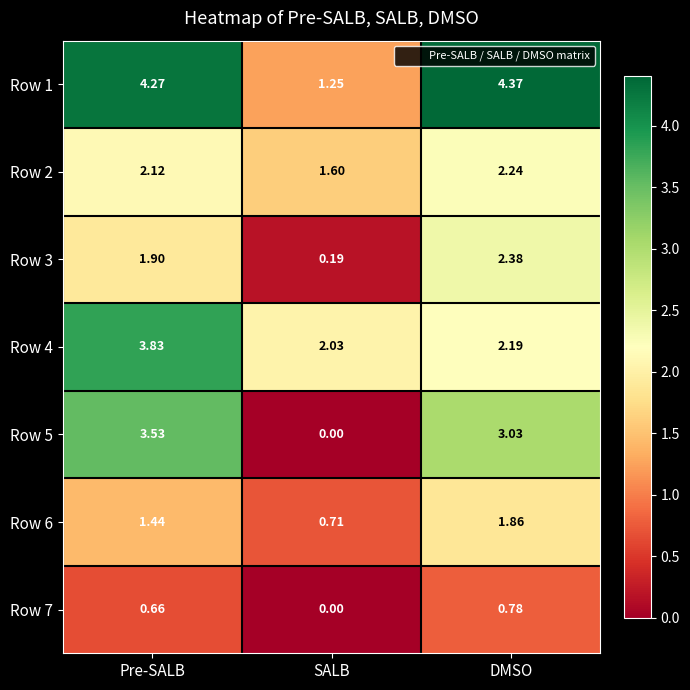

At which category is the sum across all series the highest?

Pre-SALB